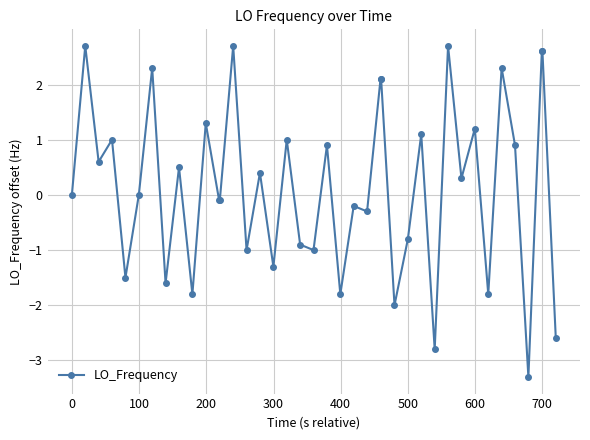

What is the maximum value shown in the chart?

2.7